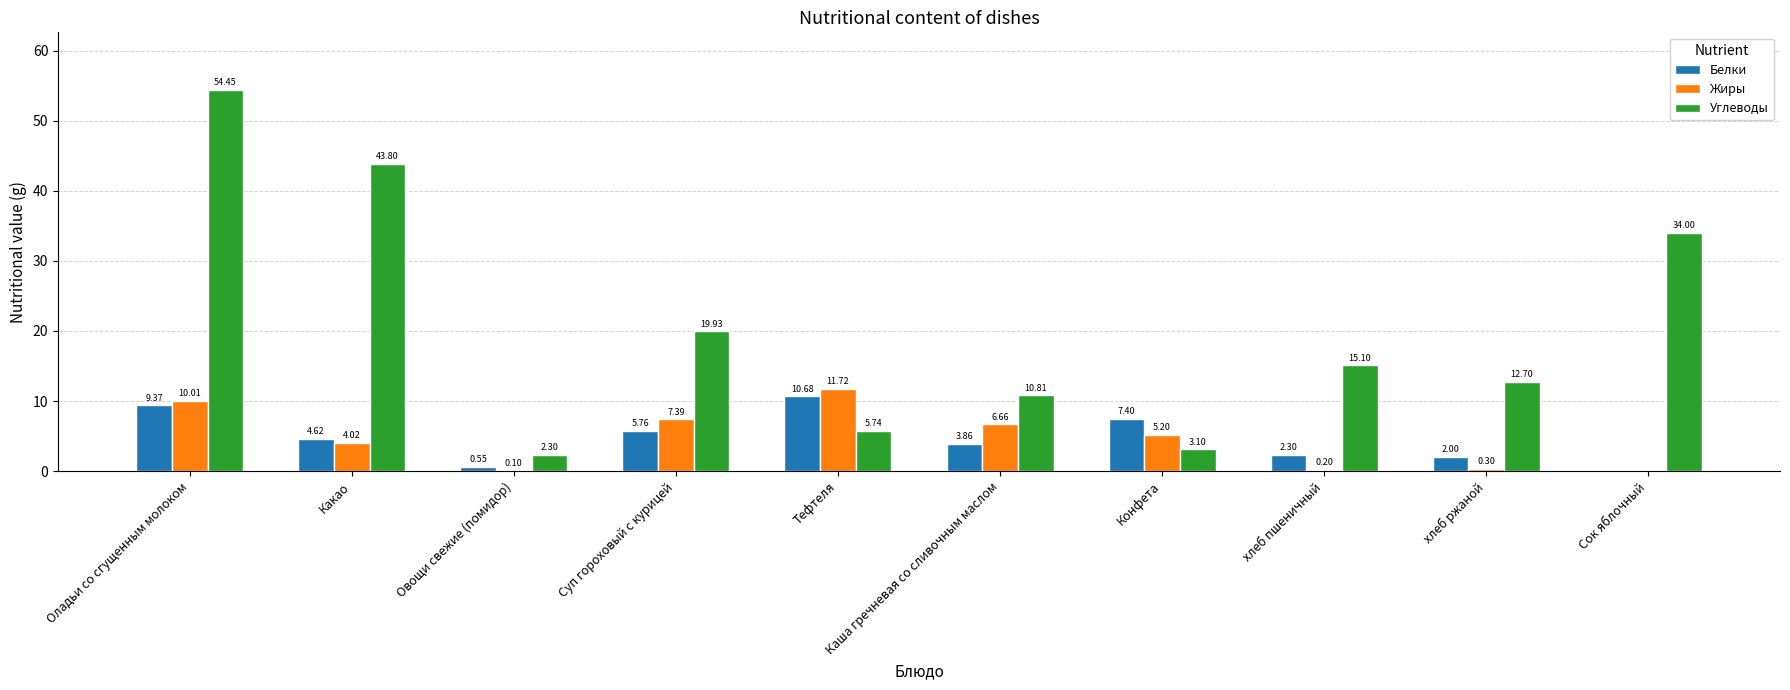

Which series changed the most between Какао and Суп гороховый с курицей?

Углеводы